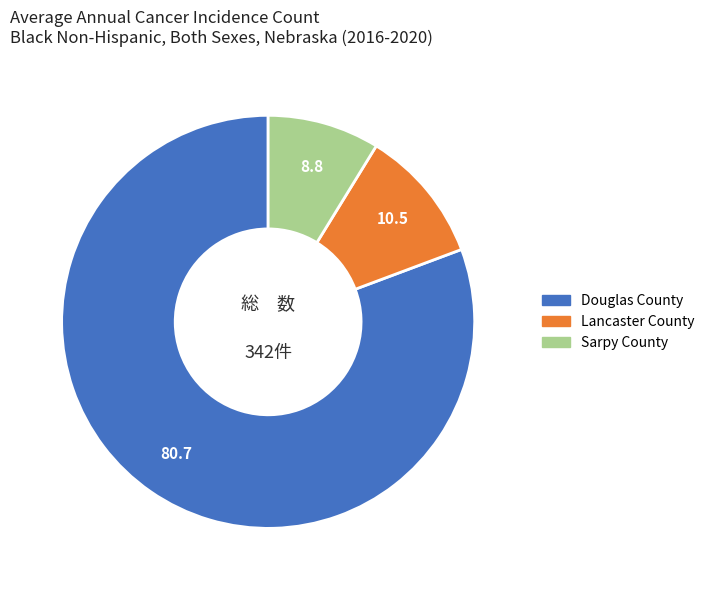

Is there any slice that represents more than half of the pie?

Yes